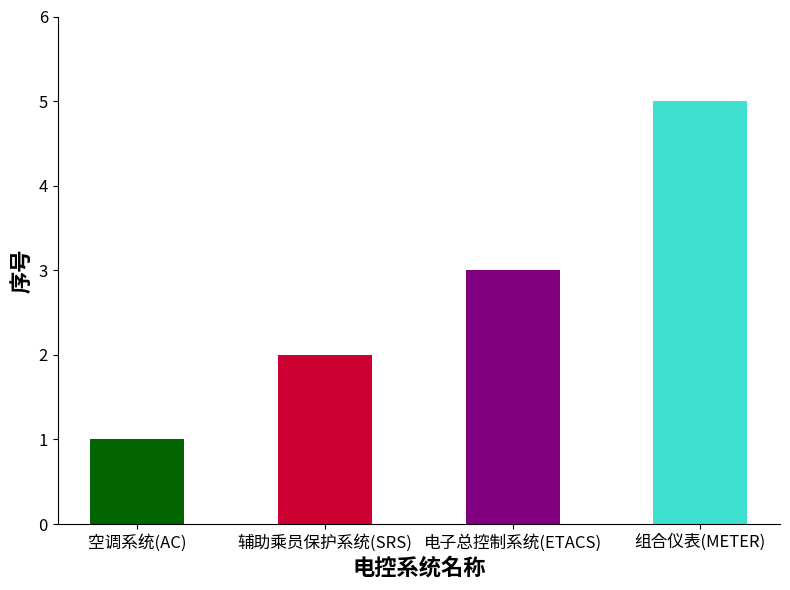

What is the label of the 3rd bar from the left?

电子总控制系统(ETACS)